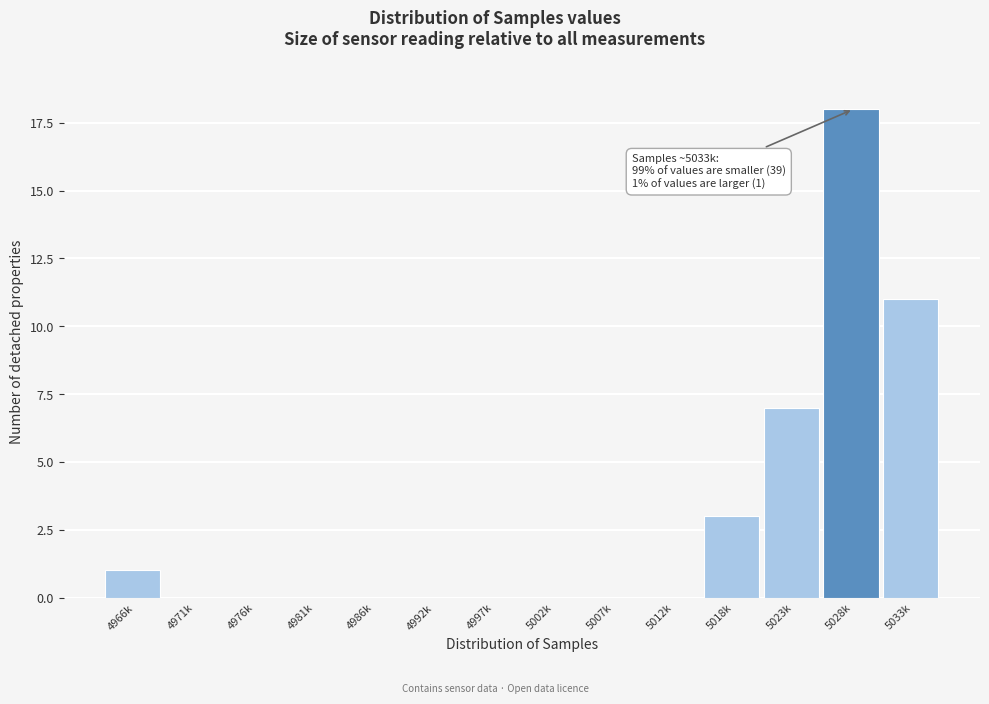

Reading right to left, what are all the values shown in this chart?

5033k=11	5028k=18	5023k=7	5018k=3	5012k=0	5007k=0	5002k=0	4997k=0	4992k=0	4986k=0	4981k=0	4976k=0	4971k=0	4966k=1